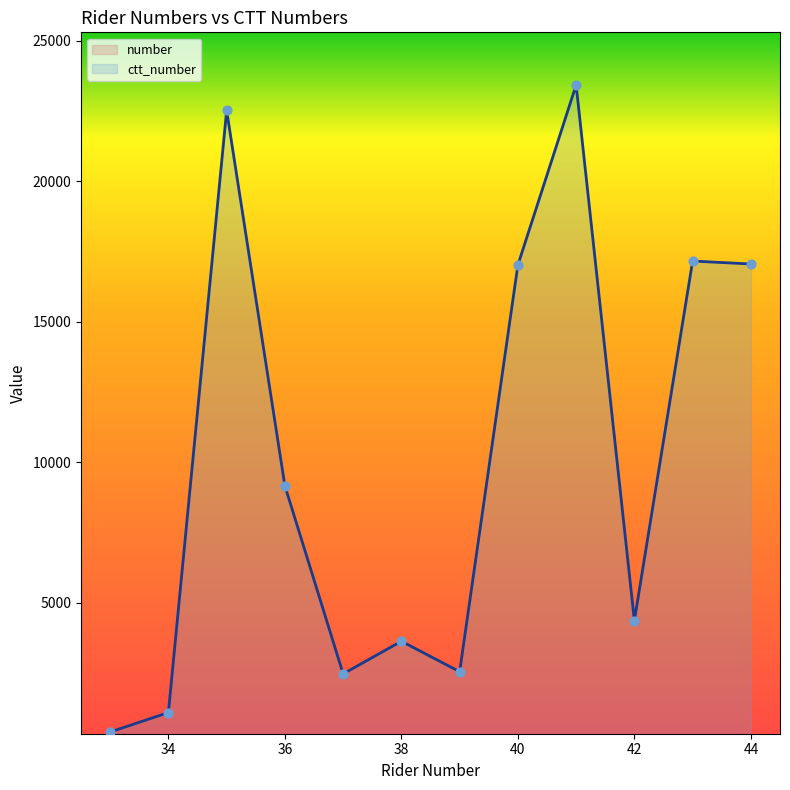

At how many categories does at least one series exceed 1720?

10